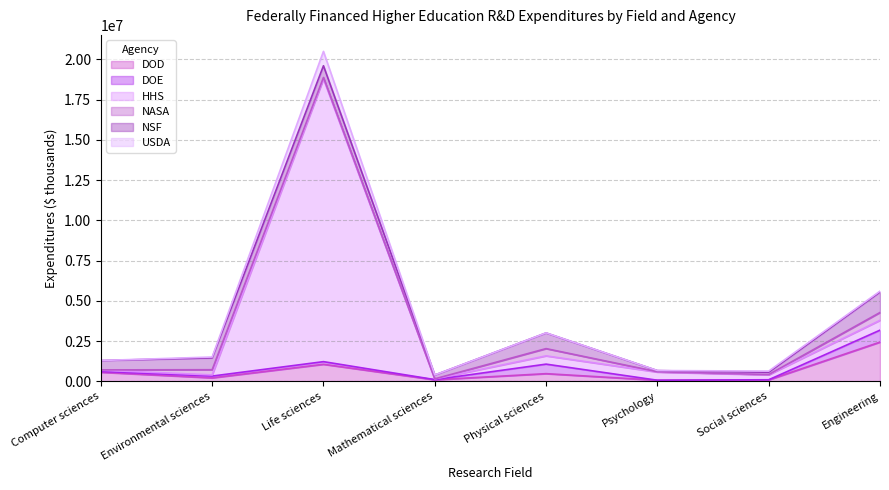

What is the sum of the USDA values at Computer sciences and Environmental sciences?

57472